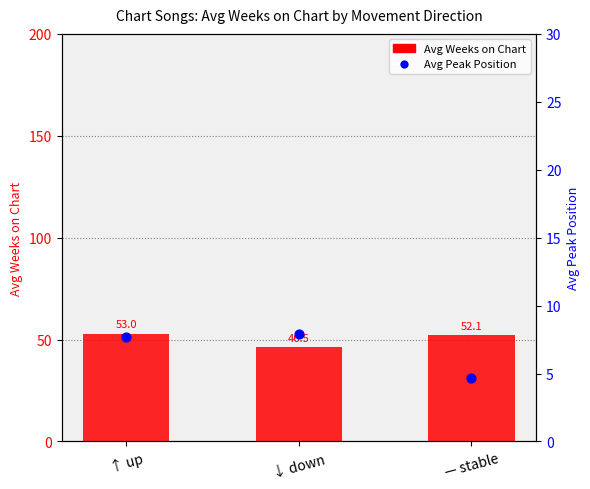

Which series has the largest Y range (max minus min)?

Avg Weeks on Chart